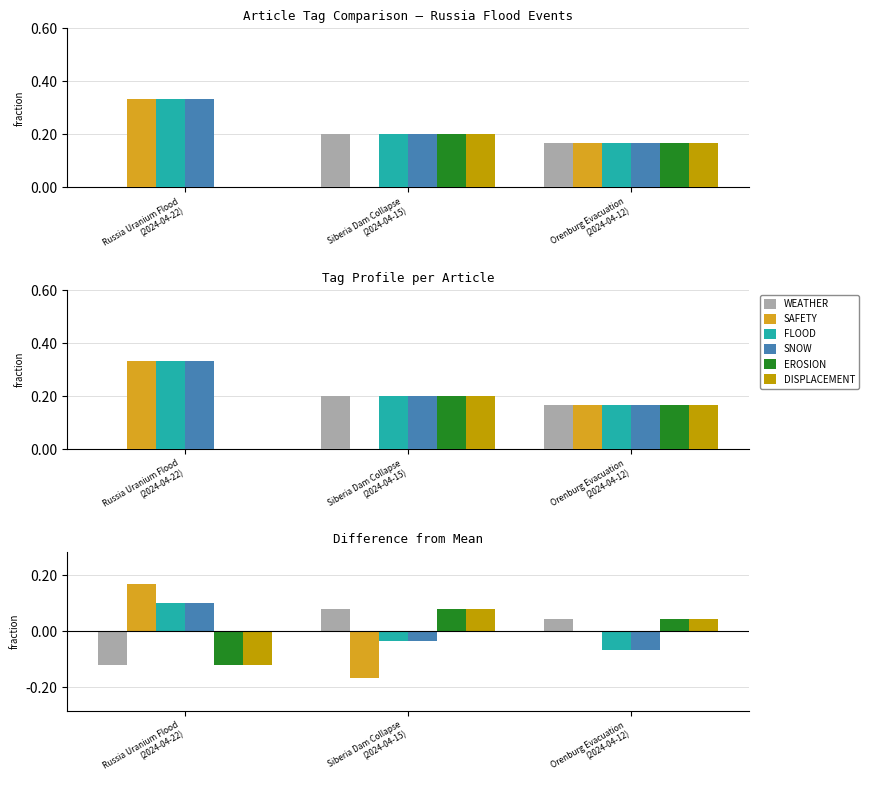

Reading right to left, what are all the values shown in this chart?

WEATHER: 0.0	0.1	-0.1
SAFETY: 0.0	-0.2	0.2
FLOOD: -0.1	-0.0	0.1
SNOW: -0.1	-0.0	0.1
EROSION: 0.0	0.1	-0.1
DISPLACEMENT: 0.0	0.1	-0.1